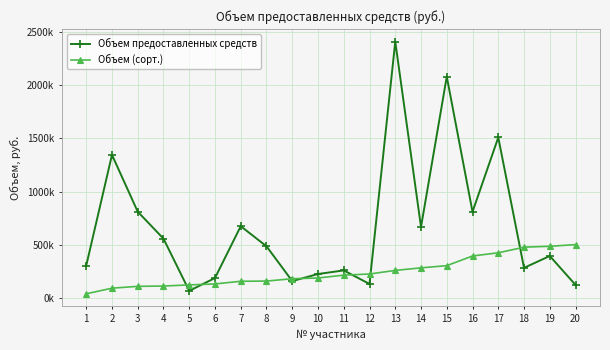

Rank the series at 17 from highest to lowest value.

Объем предоставленных средств, Объем (сорт.)